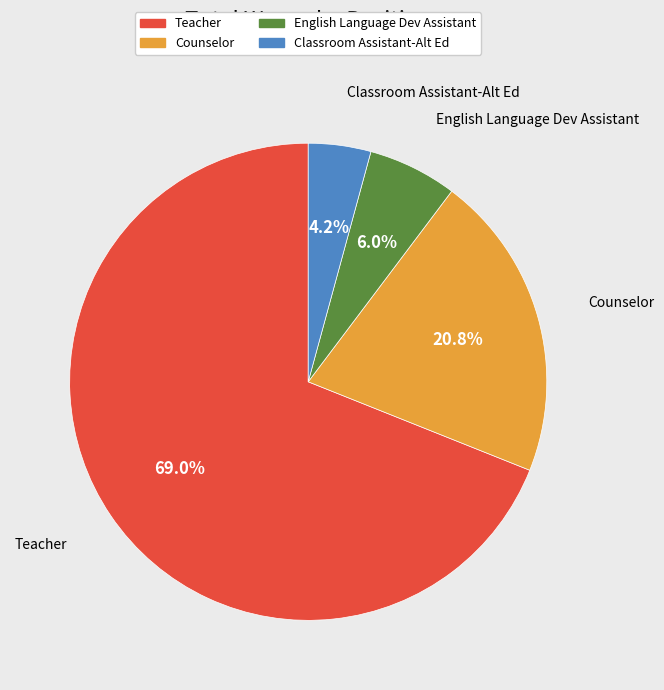

What is the ratio of the value at Counselor to the value at Teacher?

0.3